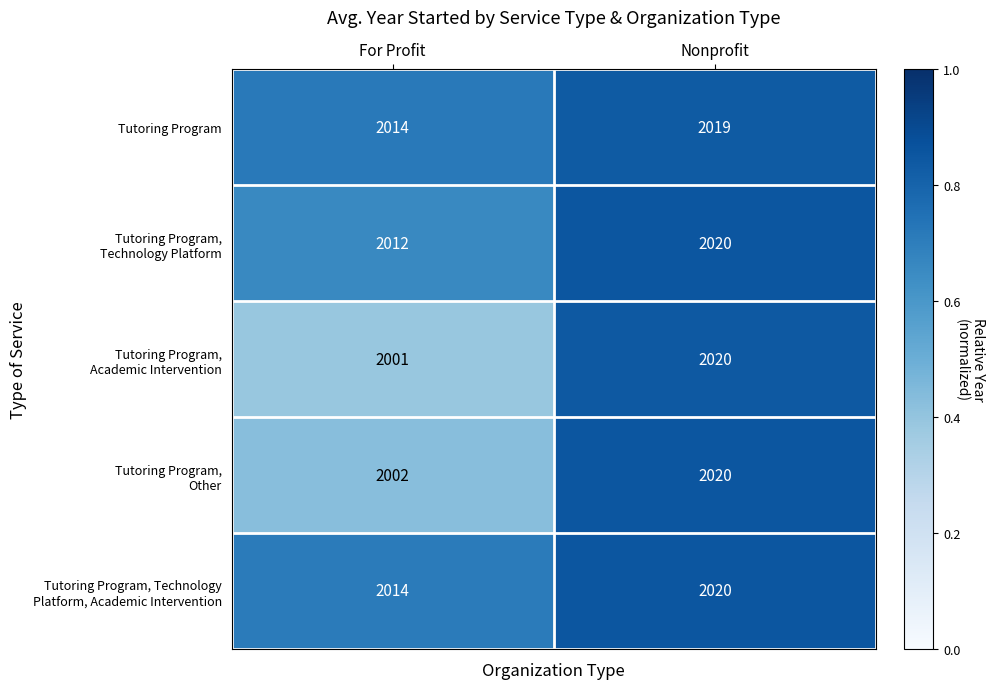

Where is Tutoring Program nearest to the value 2016?

For Profit